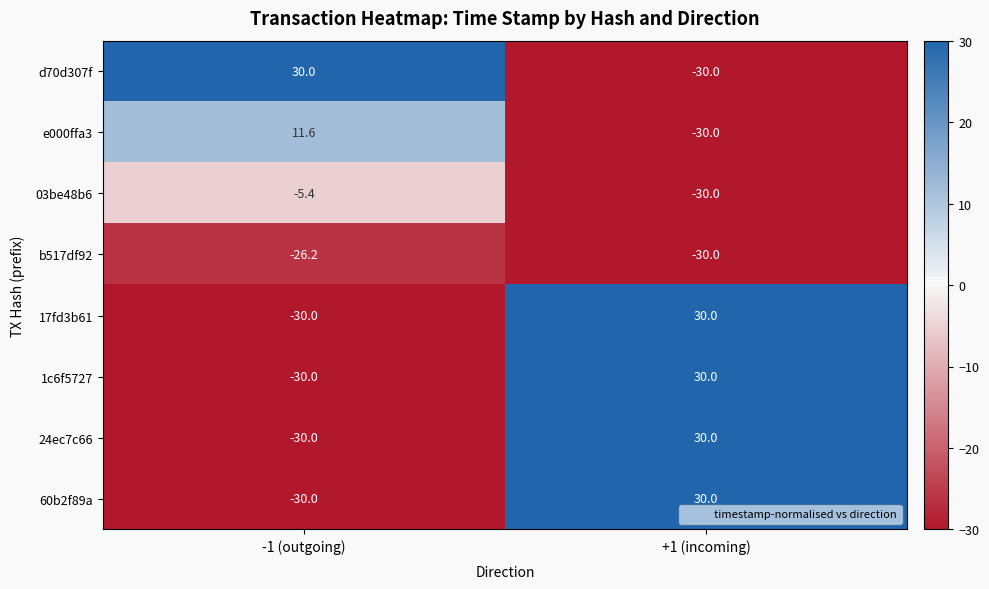

What is the spread (max minus min) of values at +1 (incoming)?

60.0